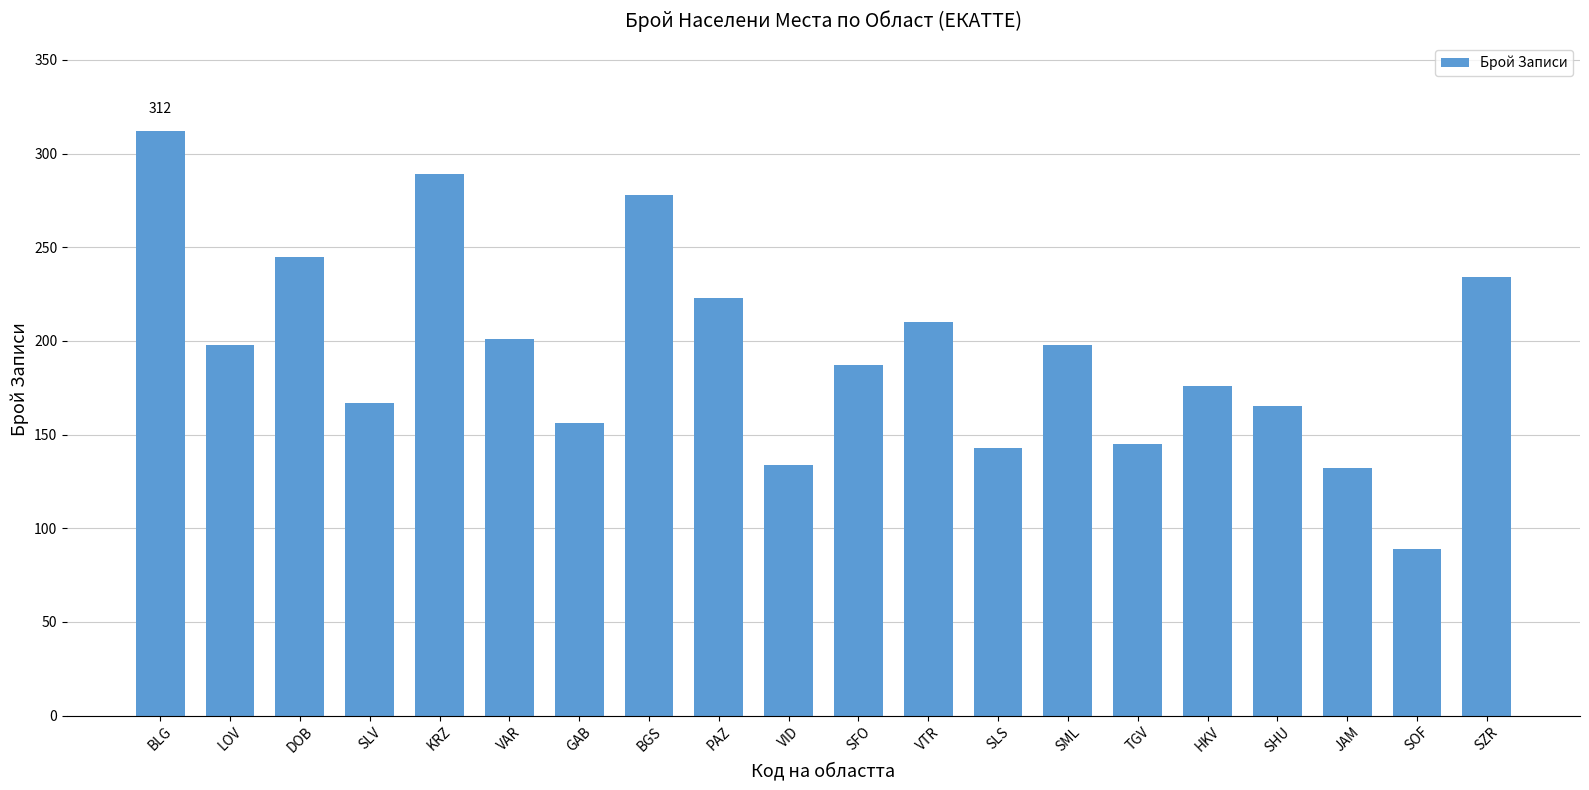

Count the number of categories in the chart.

20